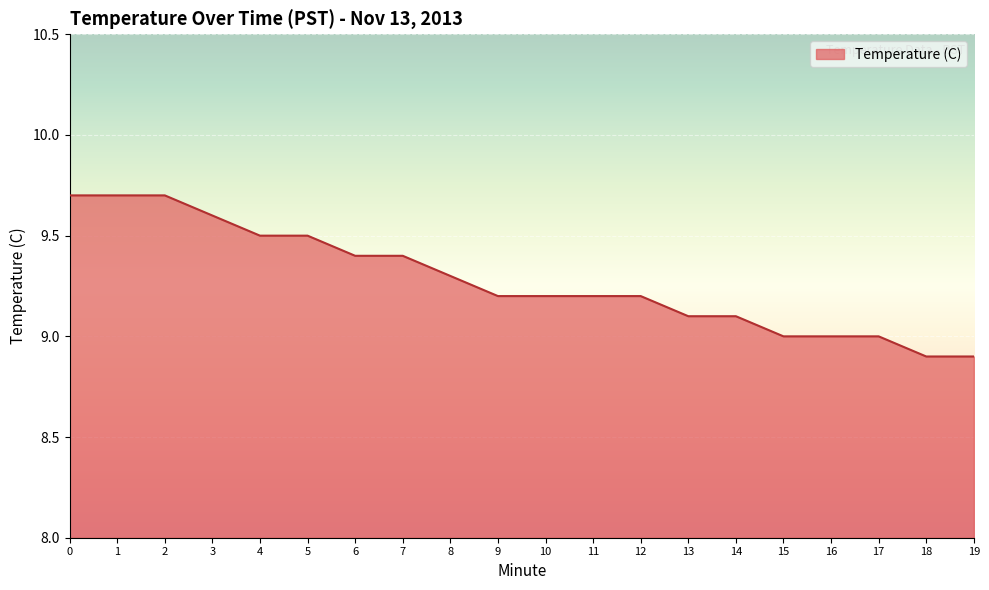

What is the change in value from 8 to 10?

-0.1